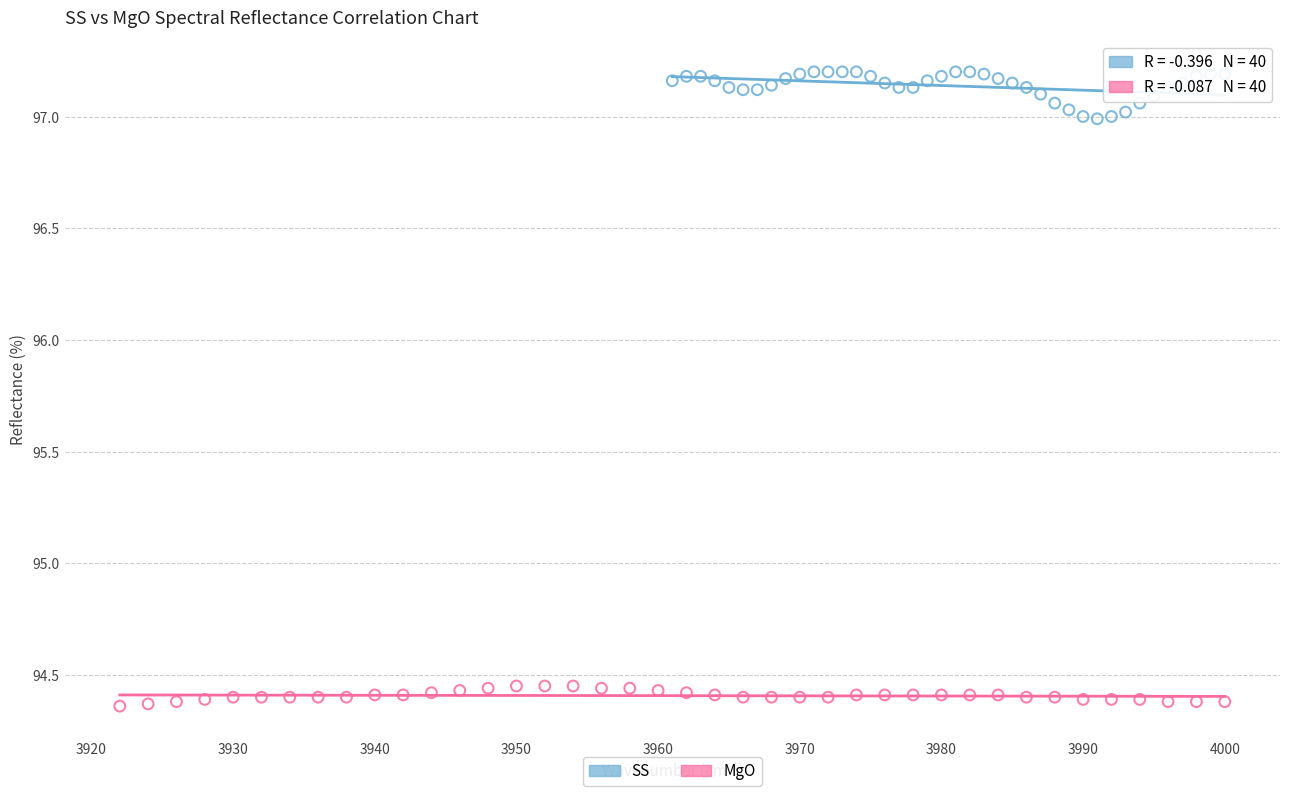

Which series contains the highest Y value?

SS